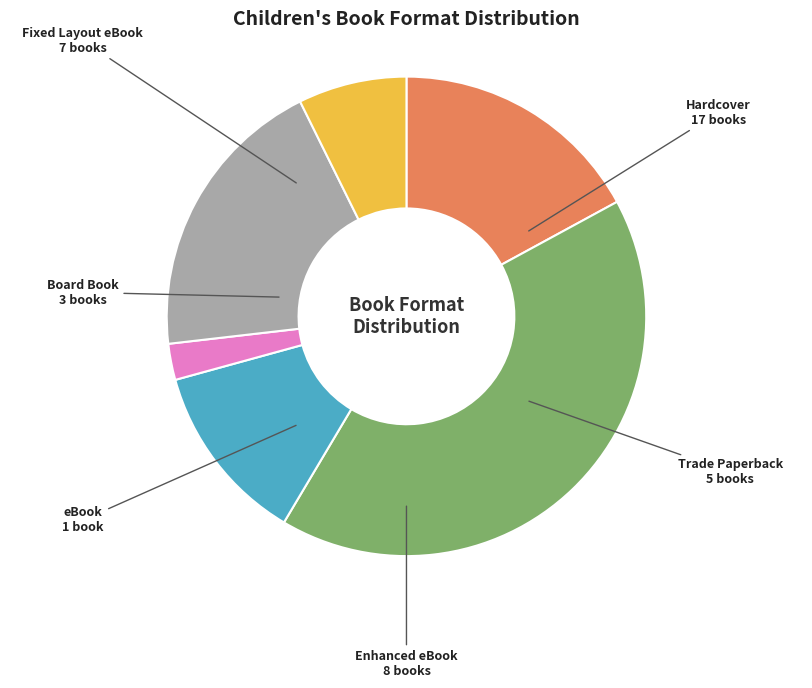

Rank the categories by value from lowest to highest.

eBook, Board Book, Trade Paperback, Fixed Layout eBook, Enhanced eBook, Hardcover